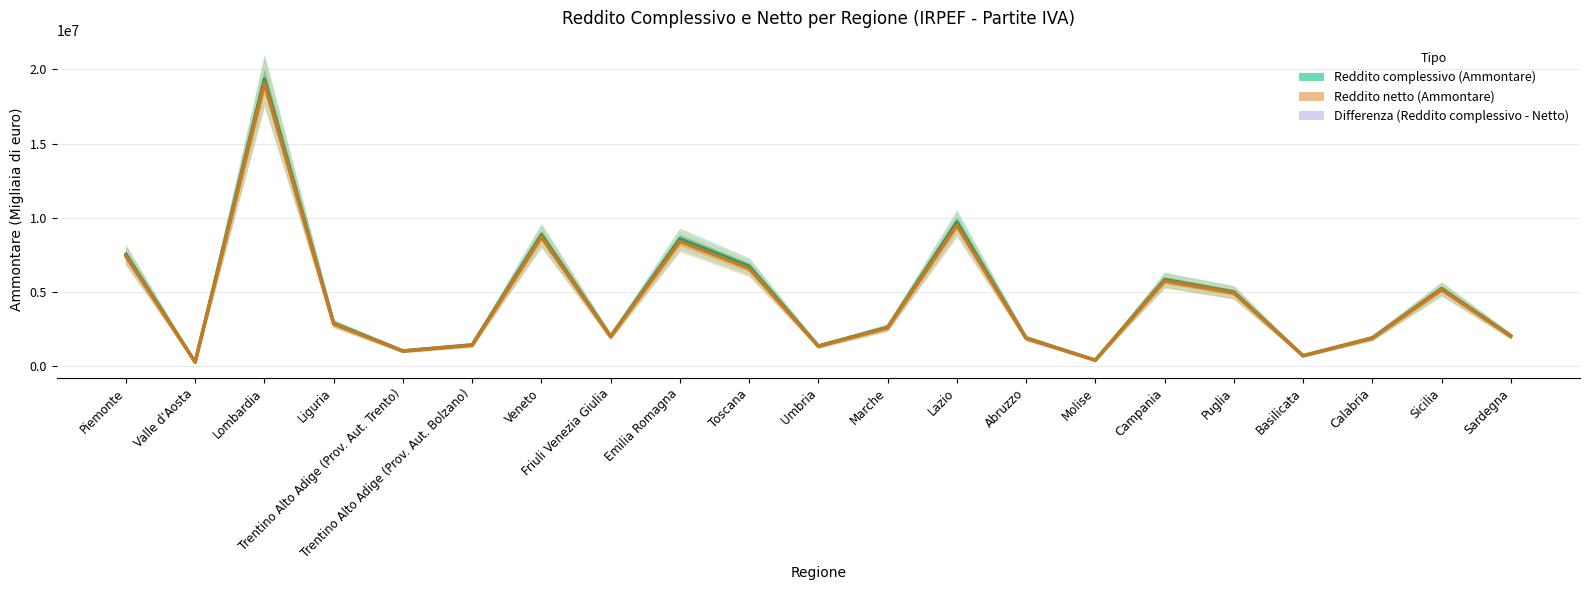

How many lines are shown in the chart?

2